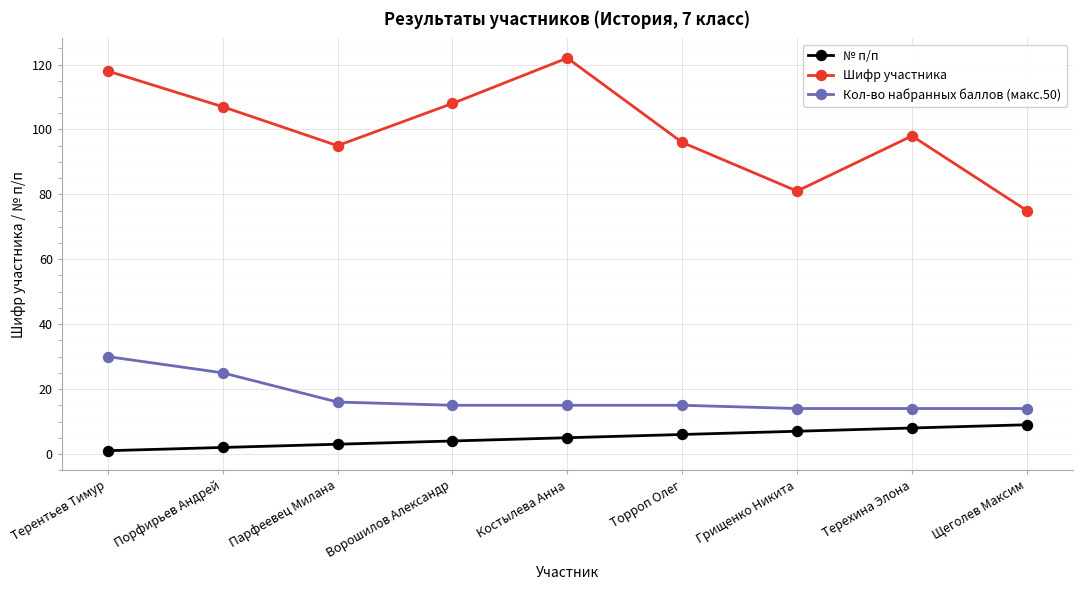

What is the difference between the second highest and minimum values in the Шифр участника series?

43